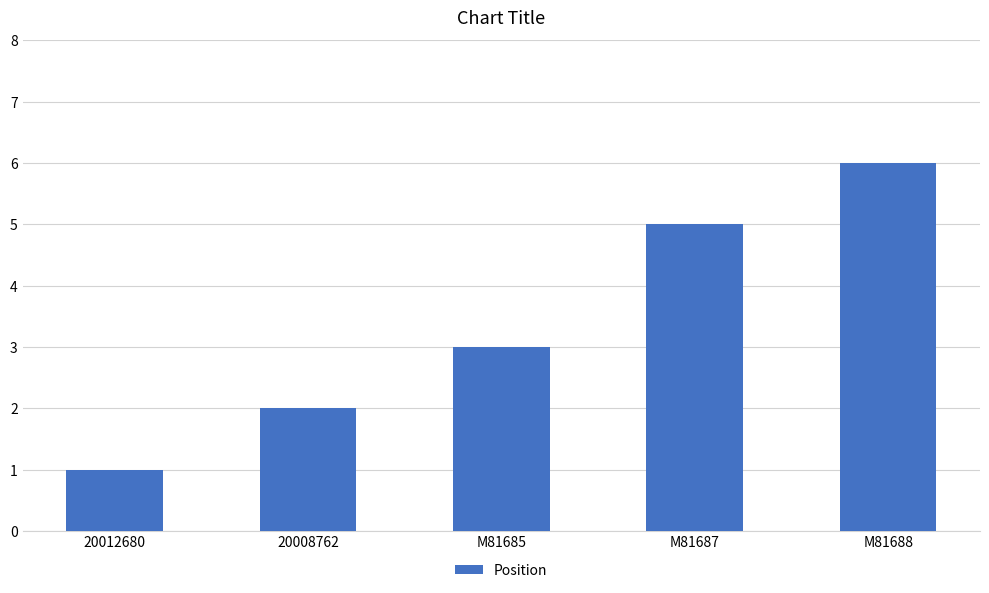

Reading right to left, transcribe all the data shown in this chart.

M81688=6	M81687=5	M81685=3	20008762=2	20012680=1